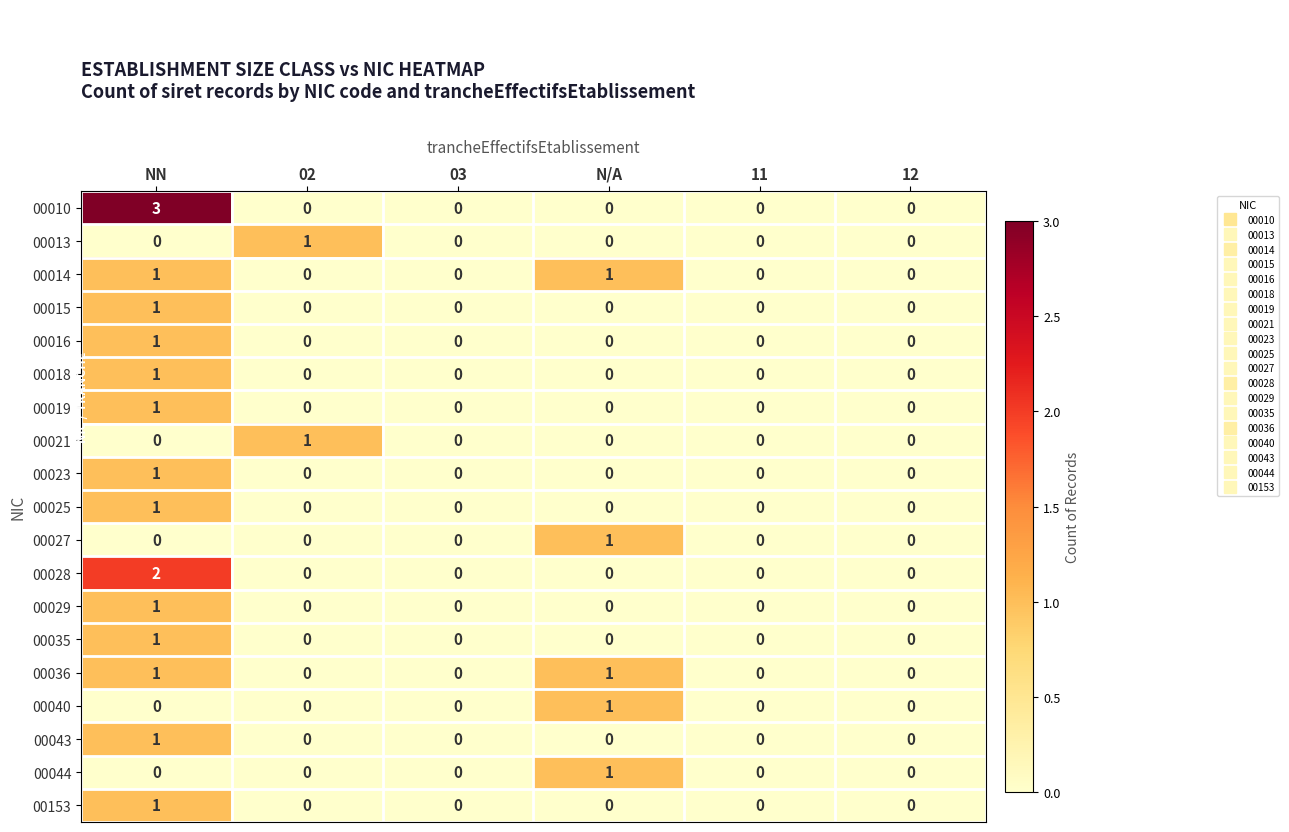

Which category has the highest value across all series?

NN